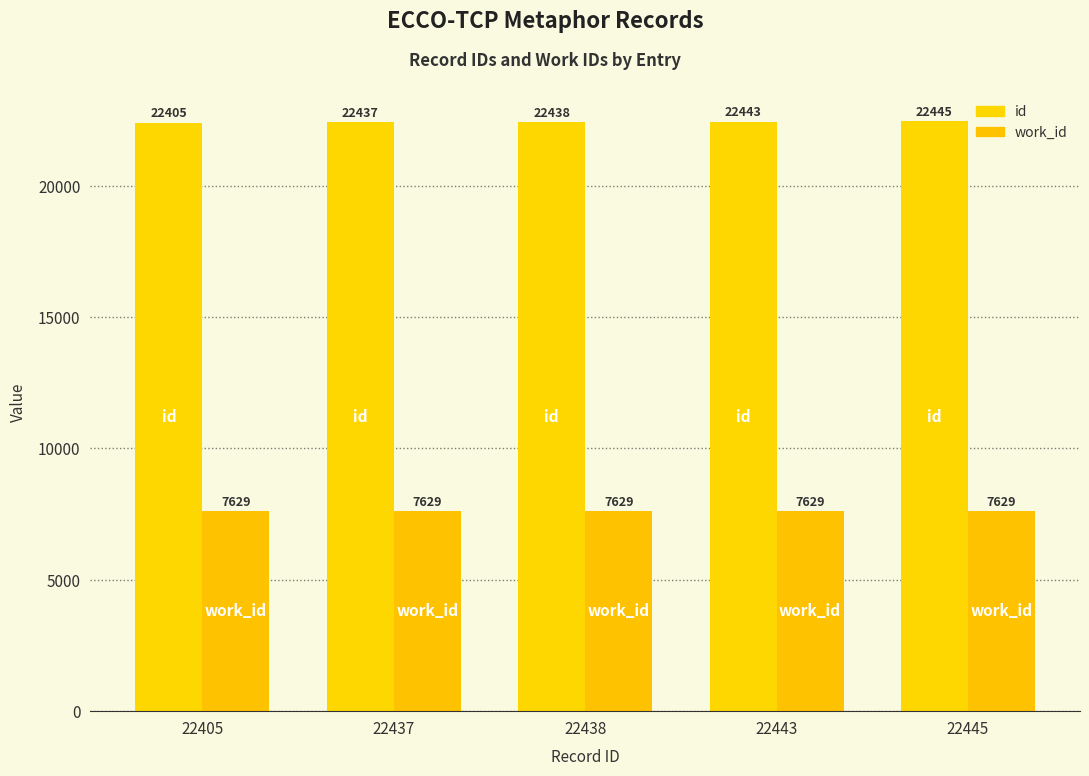

Between 22405 and 22445, which is larger?

22445